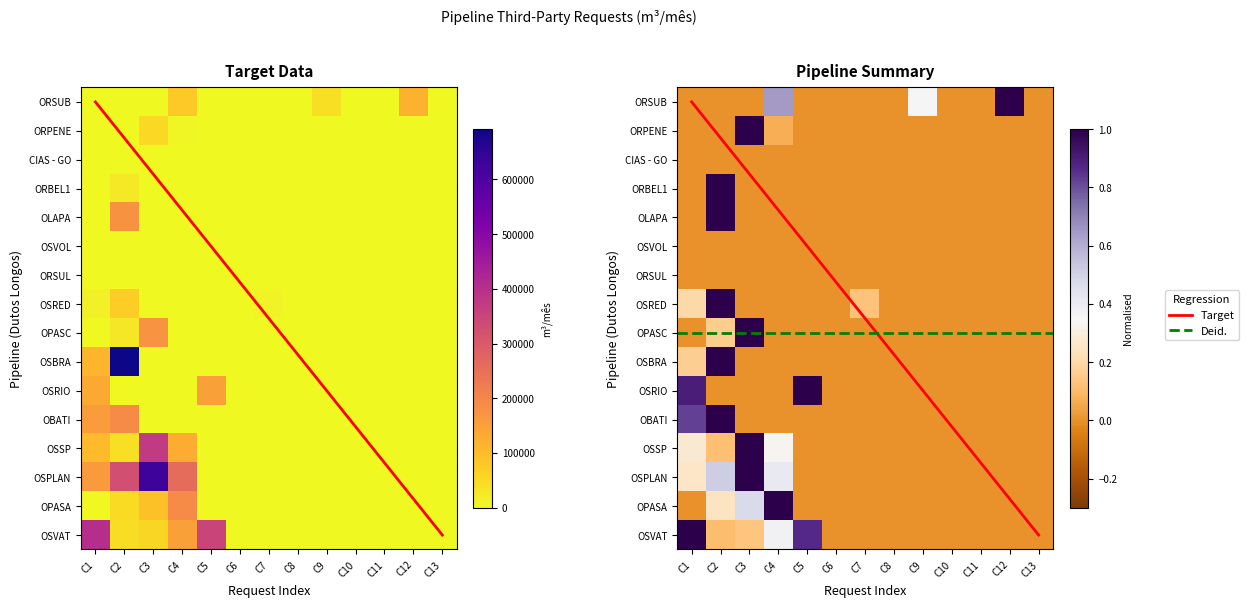

What is the highest value of the ORSUB series?

118864.0